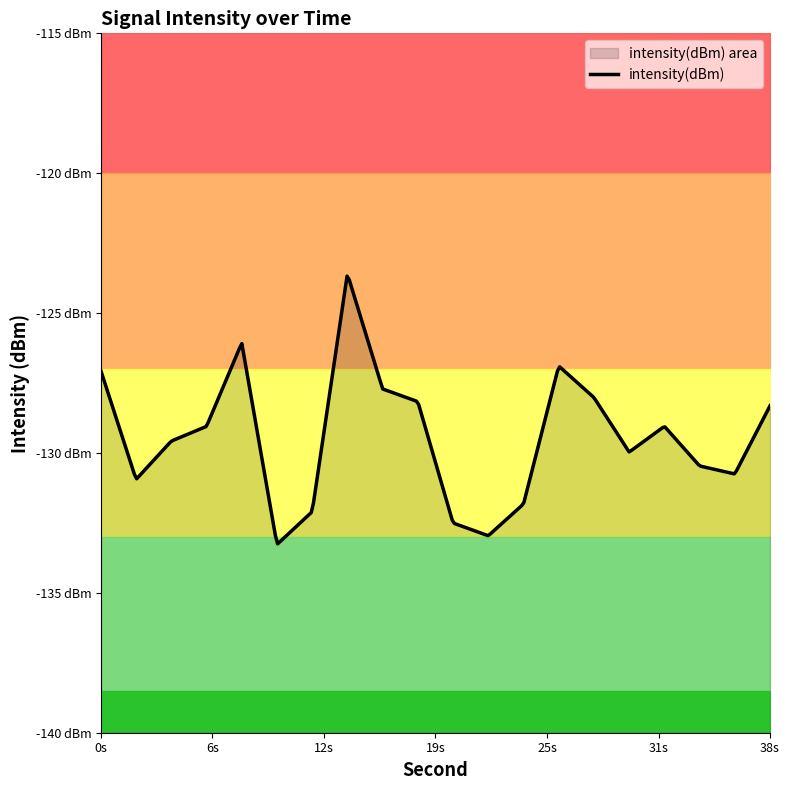

What is the approximate value at 36?

-130.8